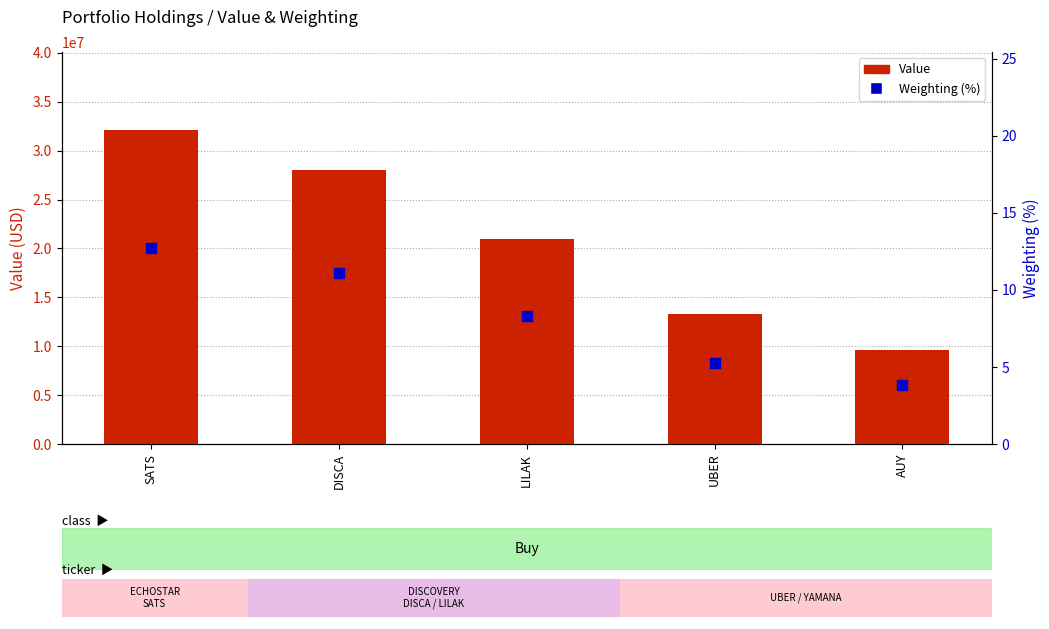

At how many categories does at least one series exceed 28605536?

1